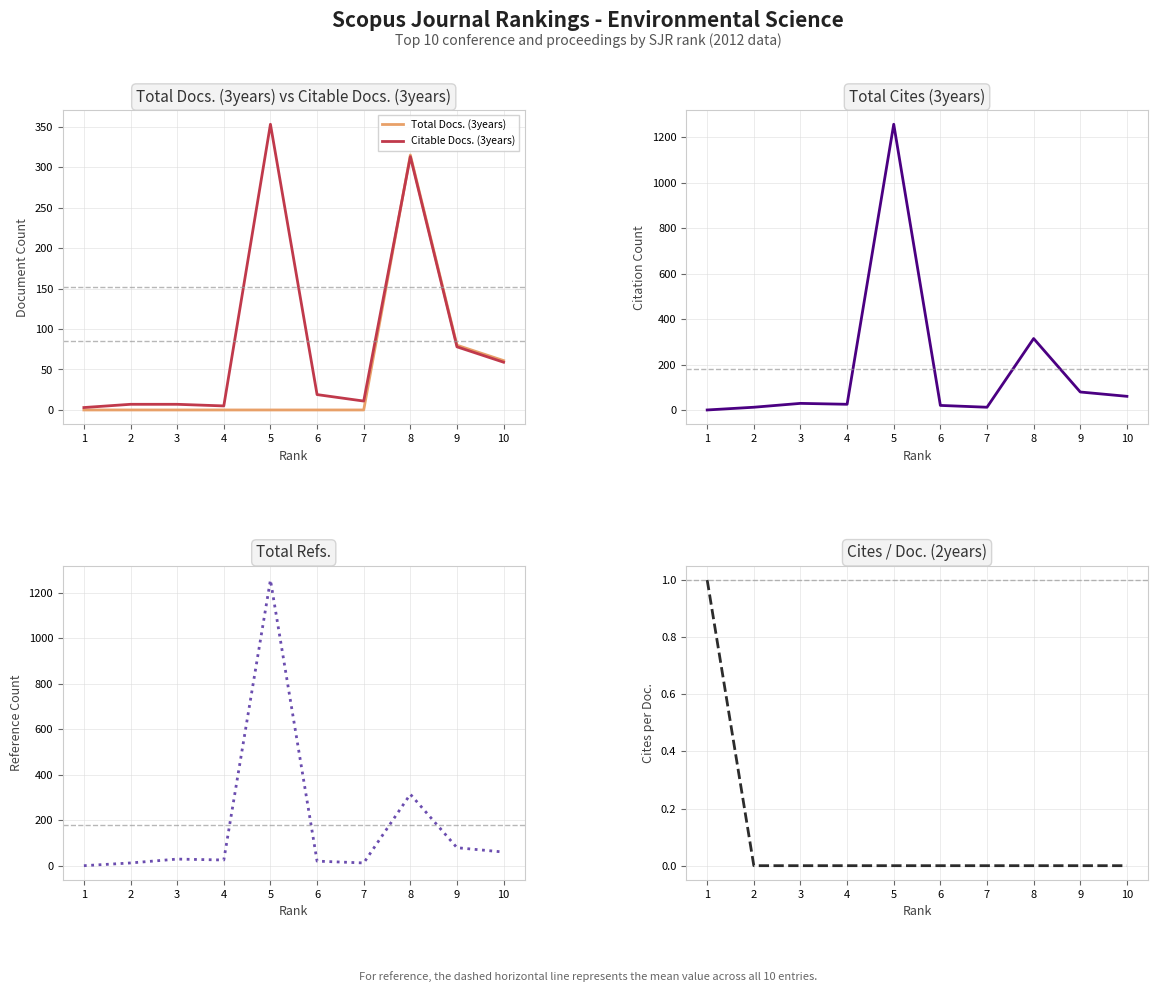

Reading left to right, extract all data points from this chart.

Total Docs. (3years): 0	0	0	0	0	0	0	315	80	61
Citable Docs. (3years): 3	7	7	5	353	19	11	313	78	59
Total Cites (3years): 1	13	30	26	1257	21	13	315	80	61
Total Refs.: 1	13	30	26	1257	21	13	315	80	61
Cites / Doc. (2years): 1	0	0	0	0	0	0	0	0	0